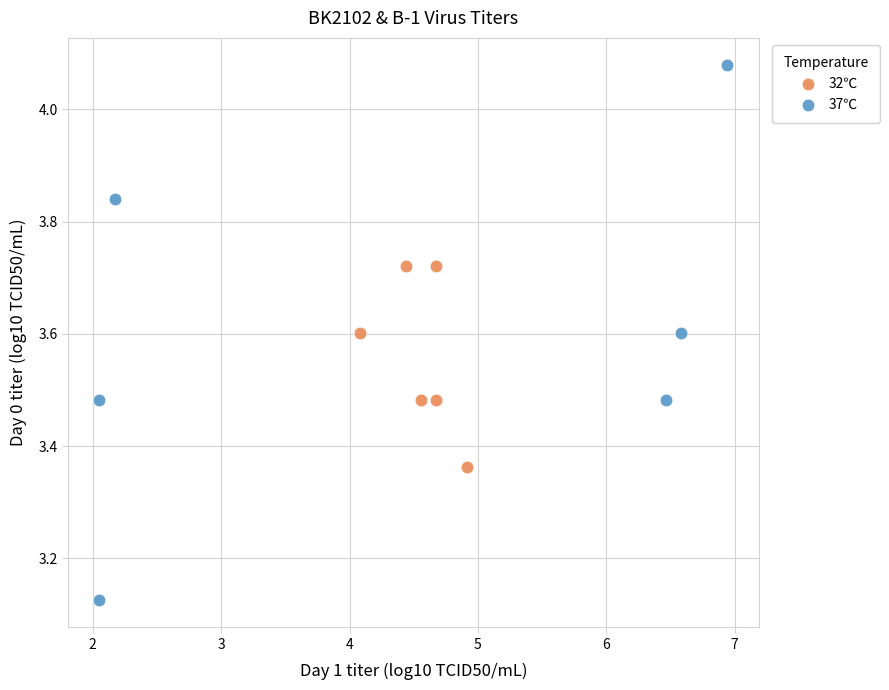

Which series reaches the maximum Y coordinate?

37℃